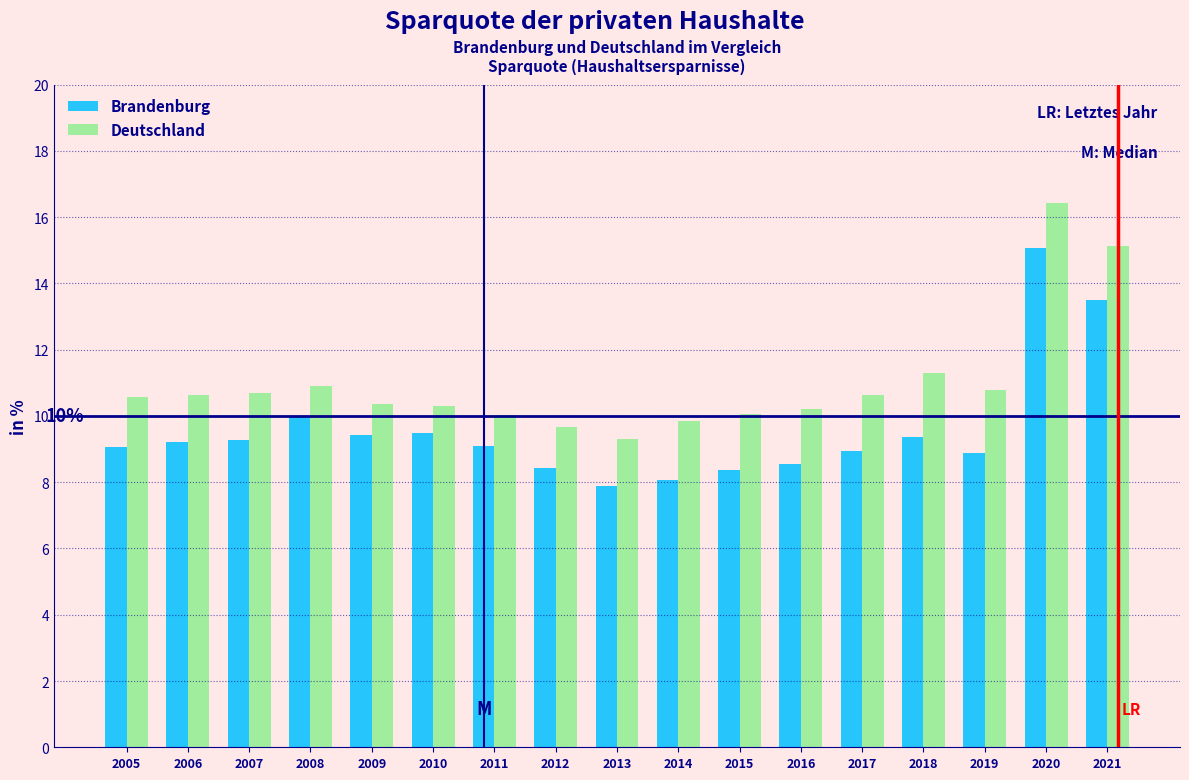

At which category does the chart reach its peak across all series?

2020